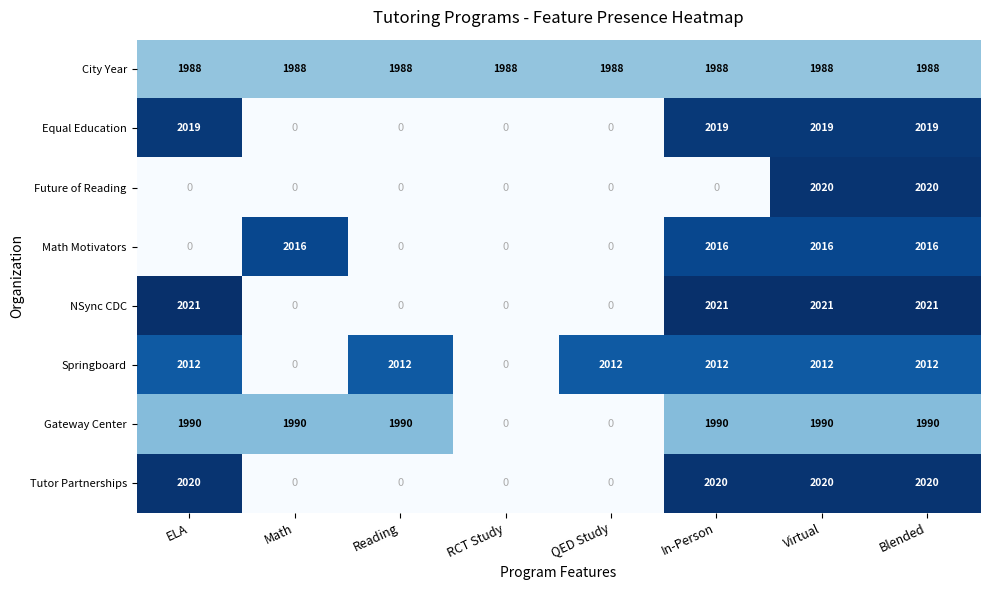

Which series has the largest total across all categories?

City Year